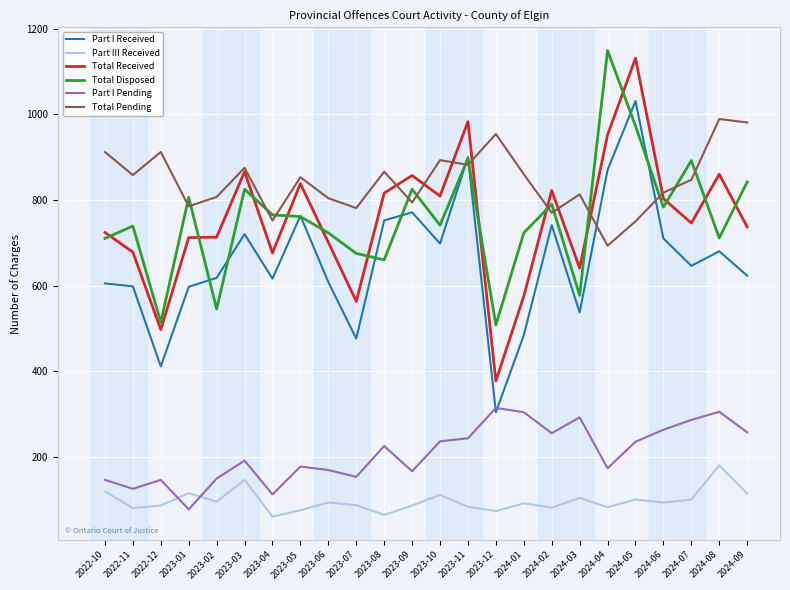

What is the difference between the Part I Pending values at 2023-07 and 2023-01?

76